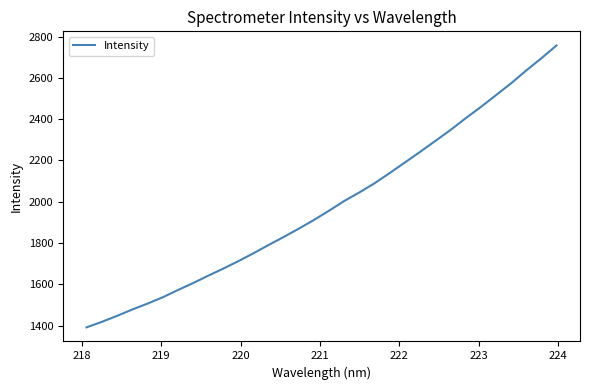

What is the minimum value shown in the chart?

1392.0